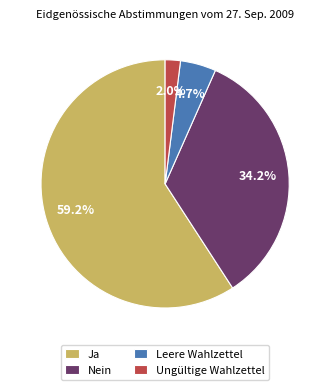

Which has a higher value, Nein or Leere Wahlzettel?

Nein